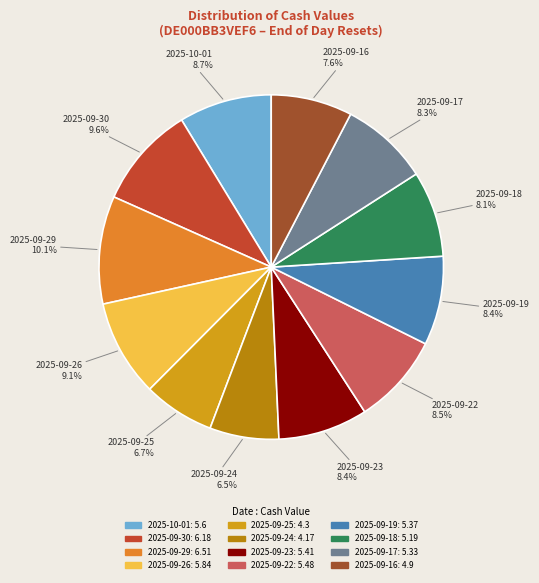

What is the largest slice in the pie chart?

2025-09-29